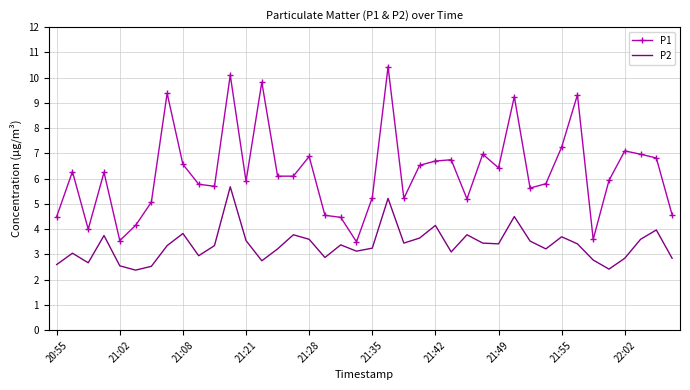

Rank the series by their maximum value, from lowest to highest.

P2, P1